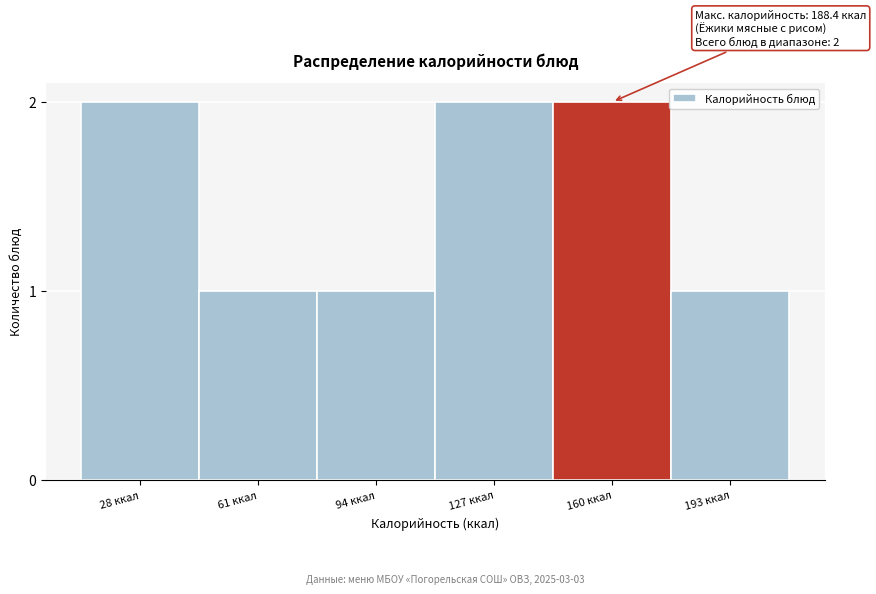

Reading right to left, what are all the values shown in this chart?

1	2	2	1	1	2